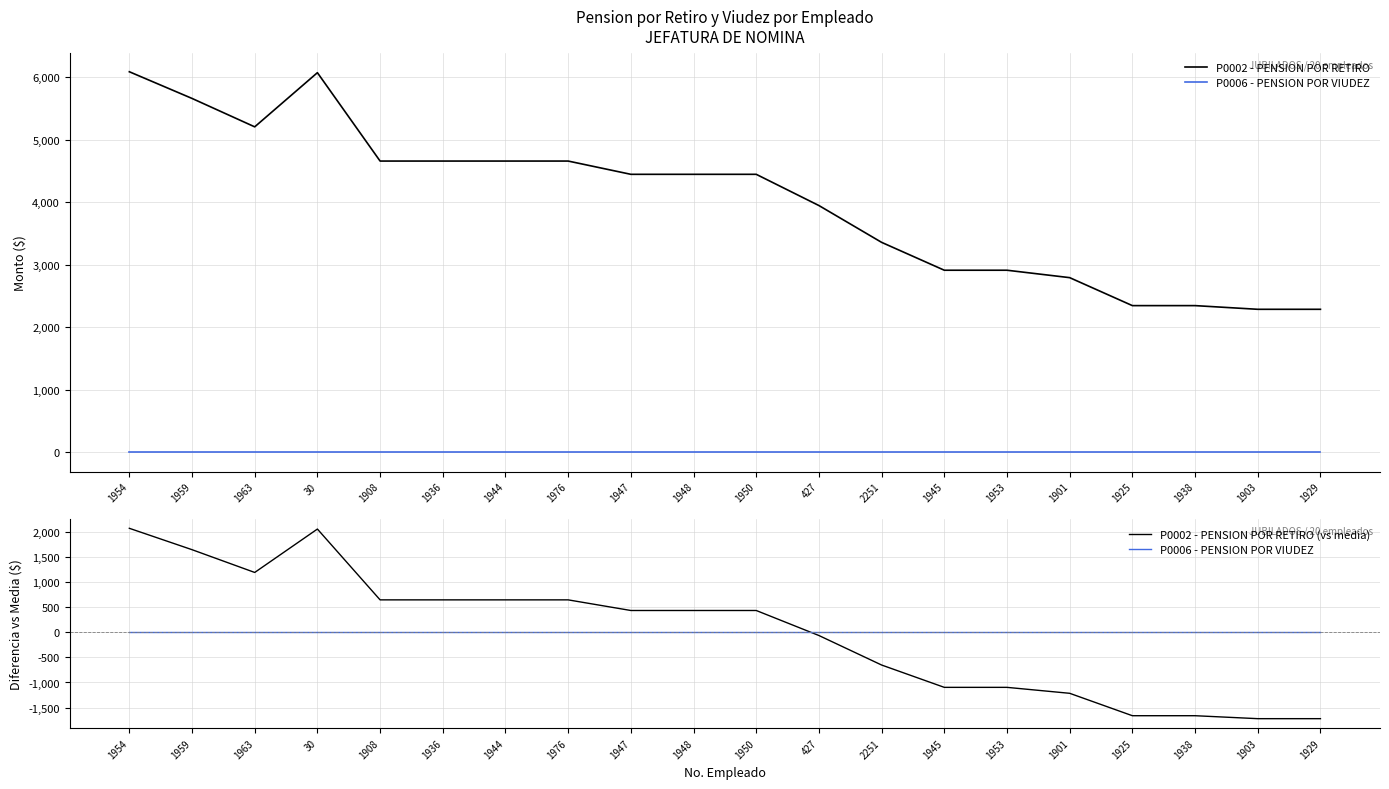

Which has a higher value, 1936 or 1903?

1936